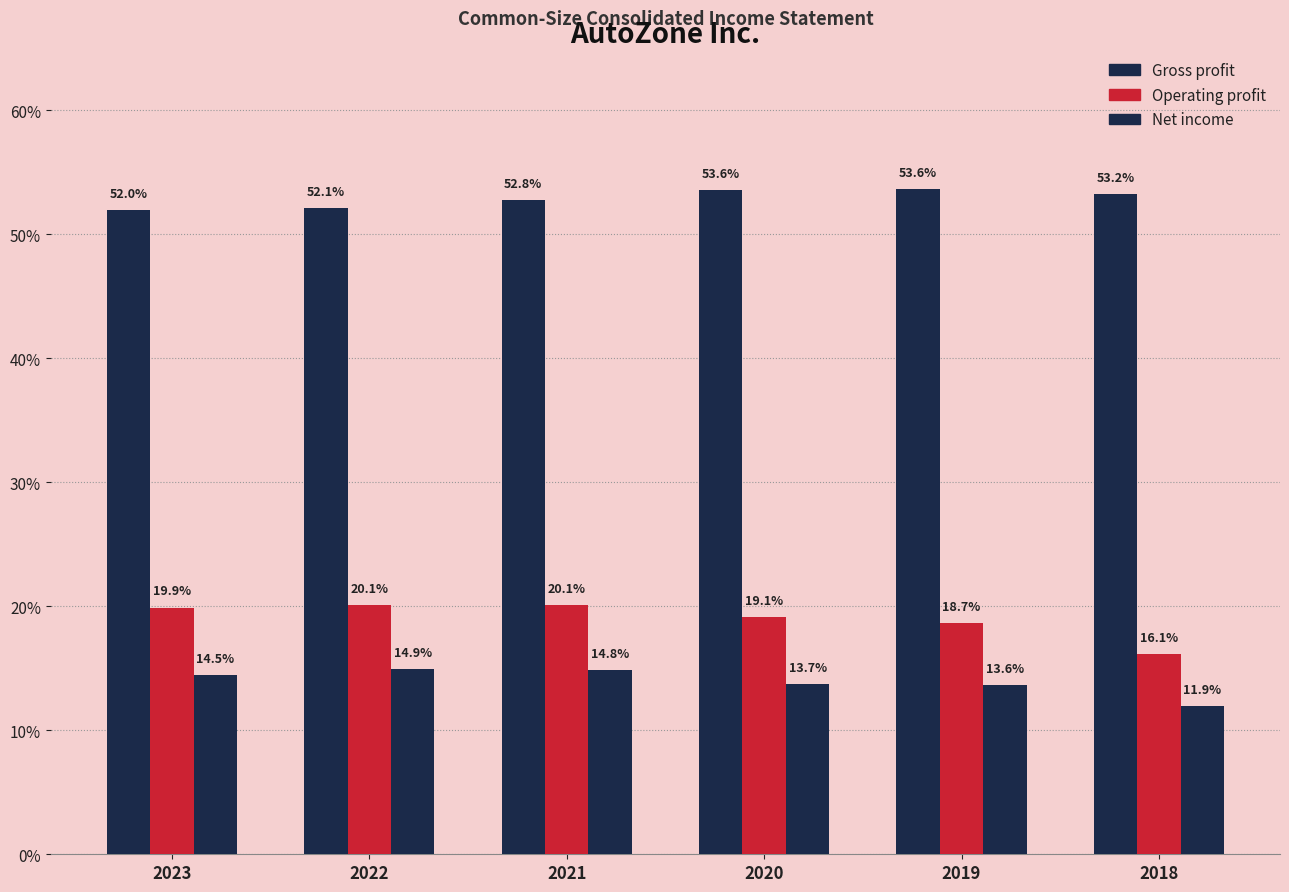

Between 2019 and 2021, which is larger?

2019